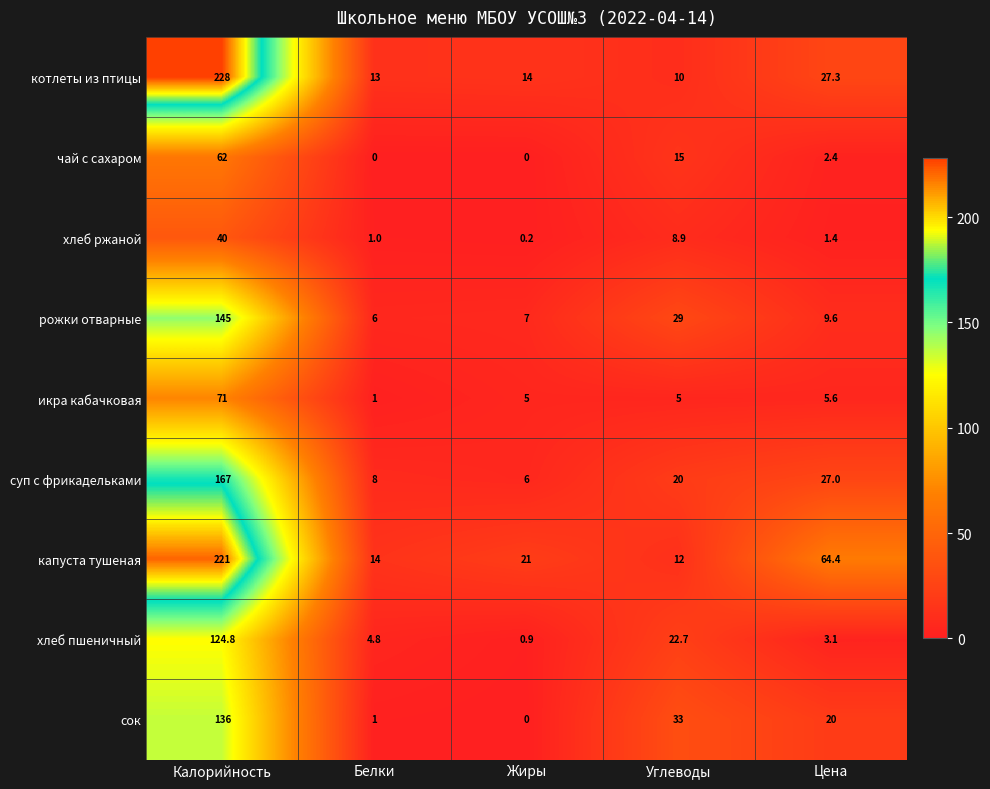

List the series in order of their peak value, lowest first.

хлеб ржаной, чай с сахаром, икра кабачковая, хлеб пшеничный, сок, рожки отварные, суп с фрикадельками, капуста тушеная, котлеты из птицы